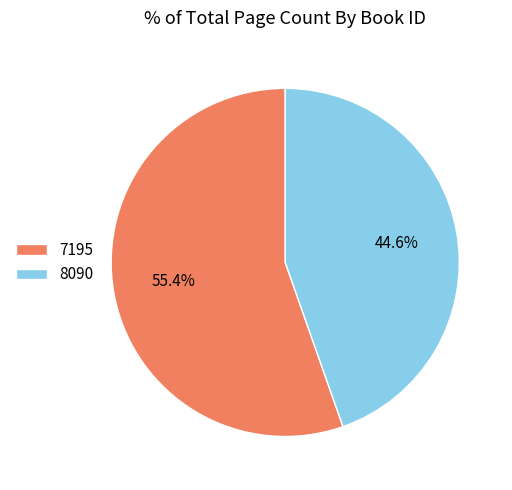

Rank the categories by value from lowest to highest.

8090, 7195